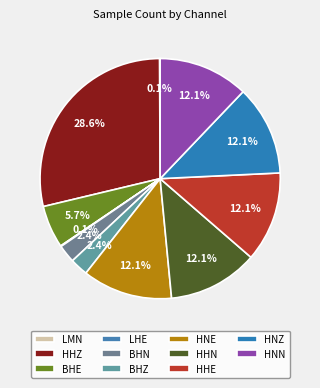

Is there a majority slice in this chart?

No